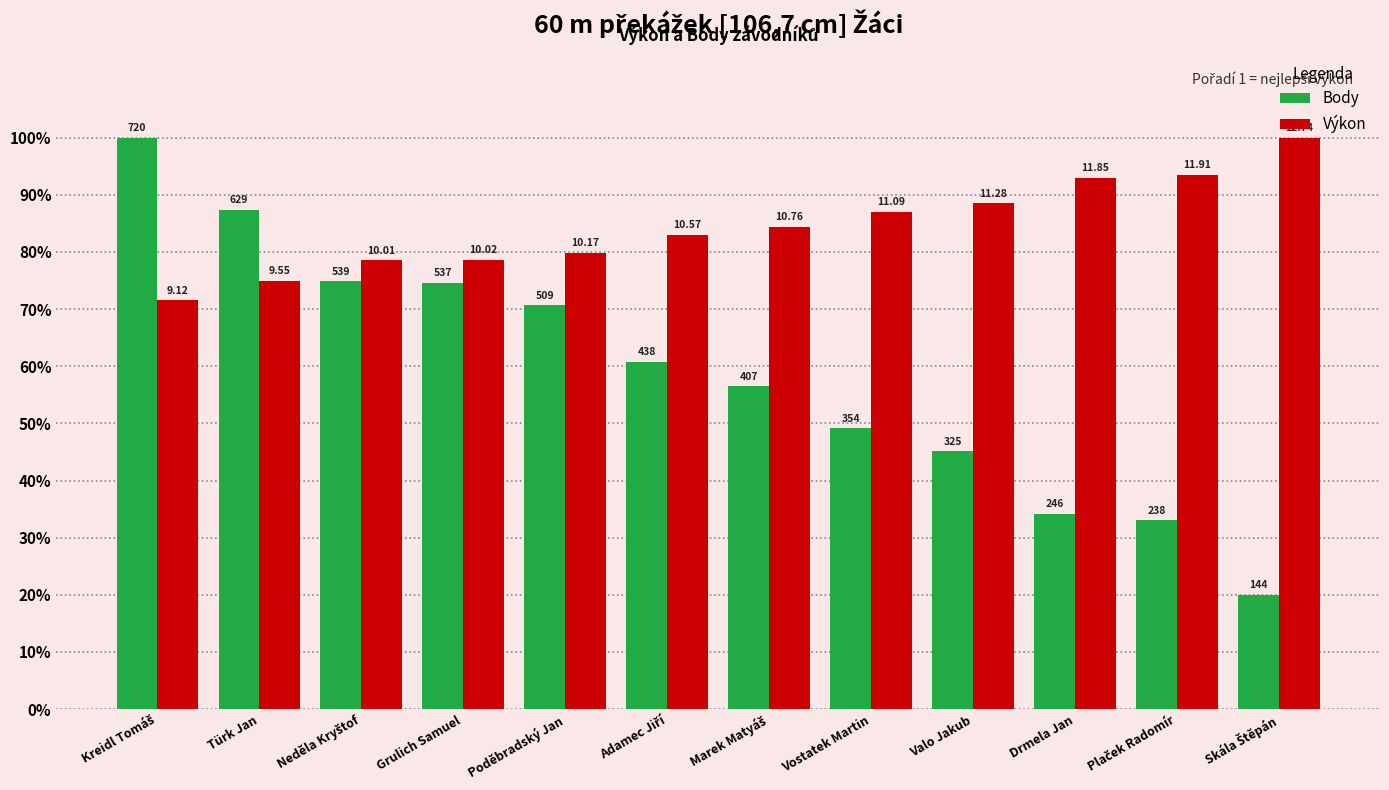

Reading right to left, what are all the values shown in this chart?

Body: Skála Štěpán=20.0	Plaček Radomír=33.1	Drmela Jan=34.2	Valo Jakub=45.1	Vostatek Martin=49.2	Marek Matyáš=56.5	Adamec Jiří=60.8	Poděbradský Jan=70.7	Grulich Samuel=74.6	Neděla Kryštof=74.9	Türk Jan=87.4	Kreidl Tomáš=100.0
Výkon: Skála Štěpán=100.0	Plaček Radomír=93.5	Drmela Jan=93.0	Valo Jakub=88.5	Vostatek Martin=87.0	Marek Matyáš=84.5	Adamec Jiří=83.0	Poděbradský Jan=79.8	Grulich Samuel=78.6	Neděla Kryštof=78.6	Türk Jan=75.0	Kreidl Tomáš=71.6